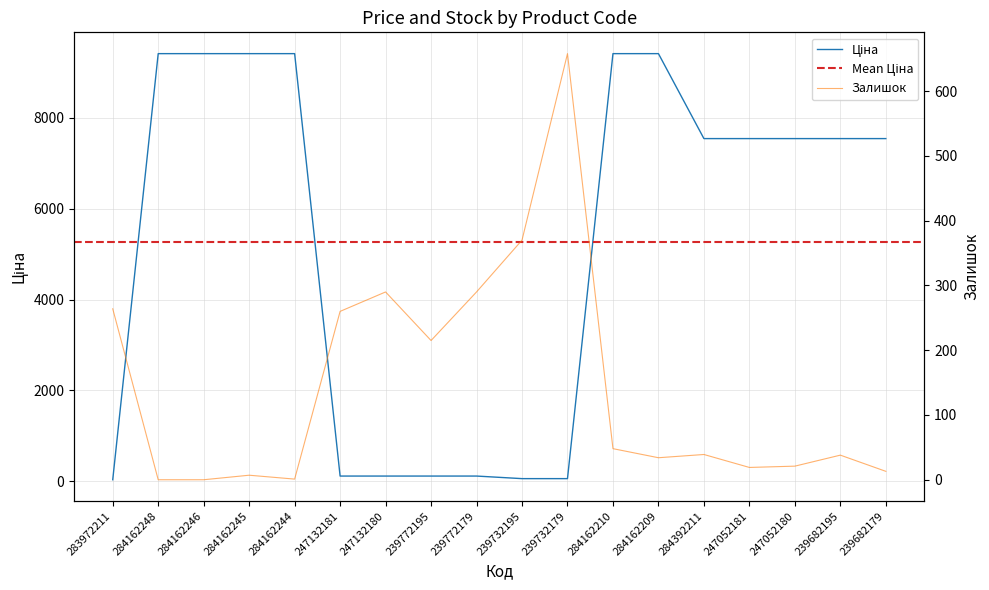

Which series ends up on top after the final intersection of Залишок and Ціна?

Ціна